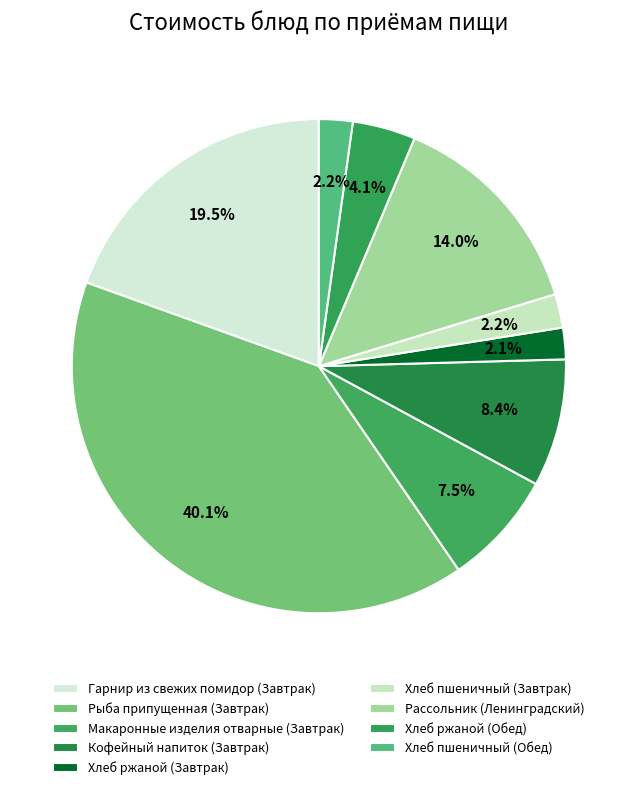

How many slices are in this pie chart?

9